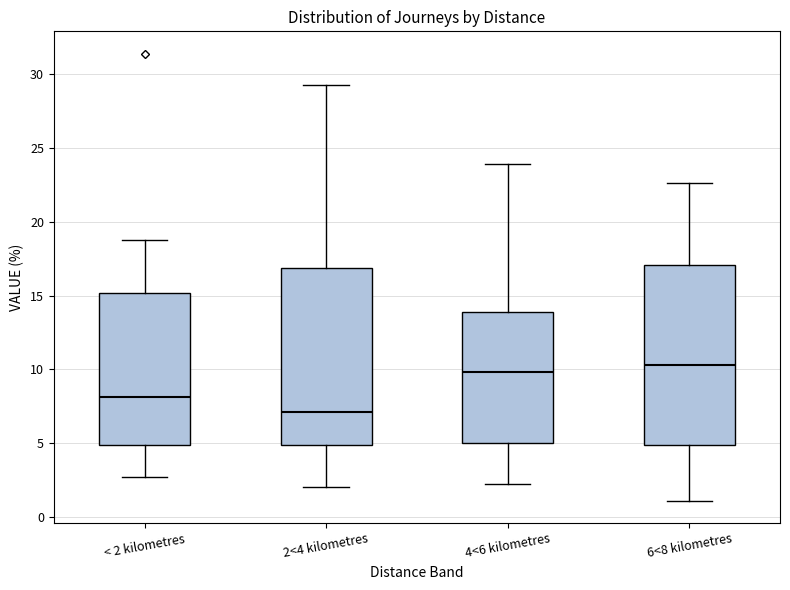

Reading left to right, transcribe this box plot: for each box, give where its median line is, the range the box spans, and where its two whiskers end, as read against the y-axis. The values are not printed on the chart, so give them approximately, as read against the axis.

< 2 kilometres: median 8.0, box 5.0 to 15.0, whiskers 2.5 to 19.0
2<4 kilometres: median 7.0, box 5.0 to 17.0, whiskers 2.0 to 29.5
4<6 kilometres: median 10.0, box 5.0 to 14.0, whiskers 2.0 to 24.0
6<8 kilometres: median 10.5, box 5.0 to 17.0, whiskers 1.0 to 22.5